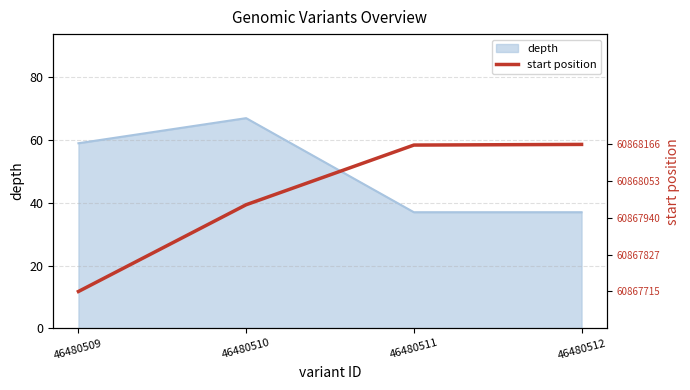

What is the ratio of the value at 46480511 to the value at 46480512?

1.0